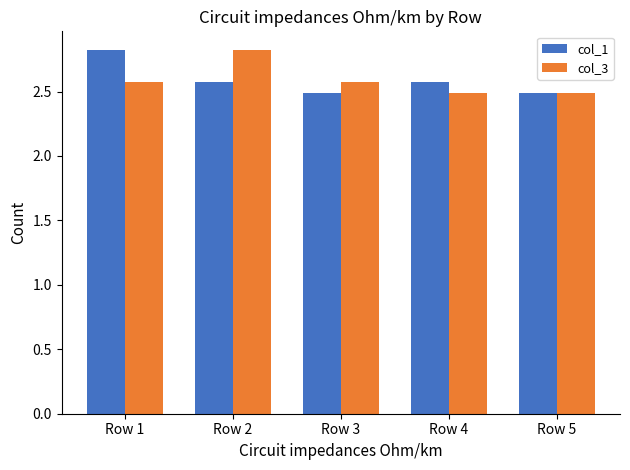

Which series changed the most between Row 1 and Row 5?

col_1